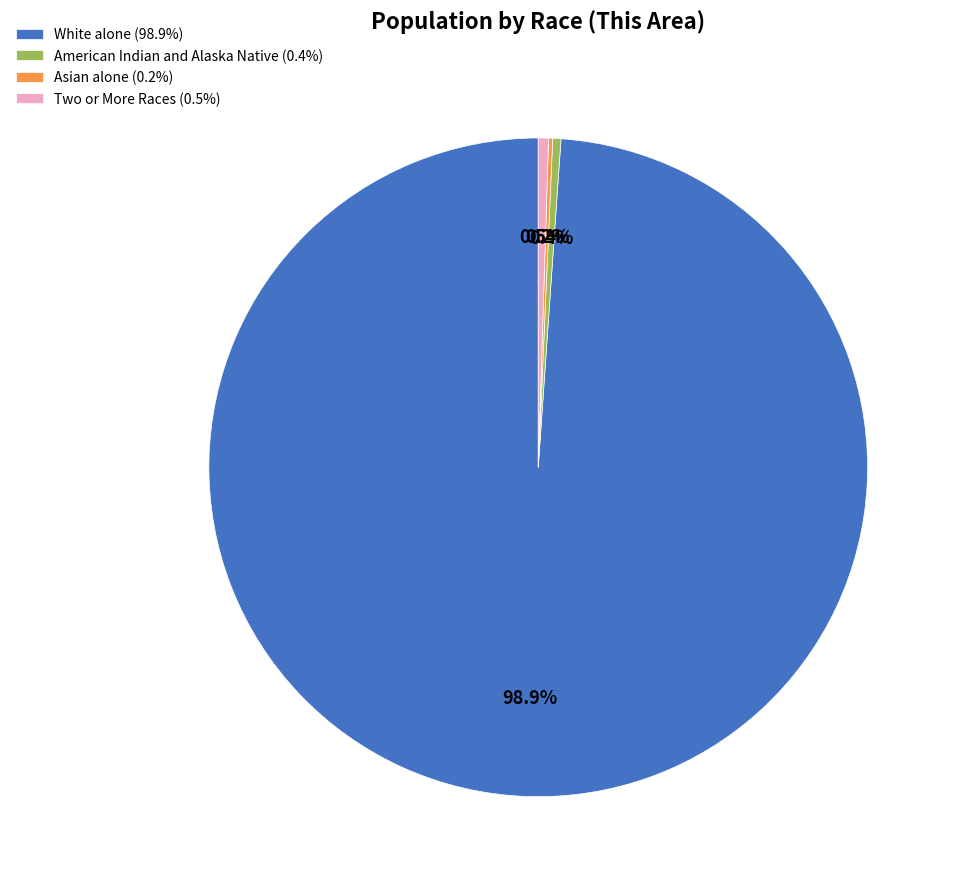

Is there a majority slice in this chart?

Yes